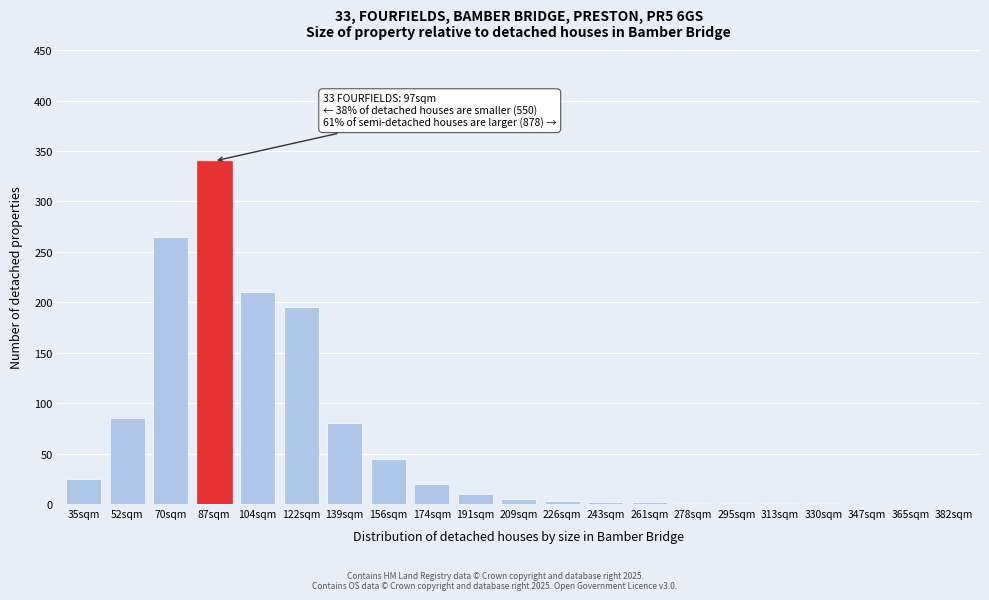

The chart shows a value of 25 at 35sqm. True or false?

True